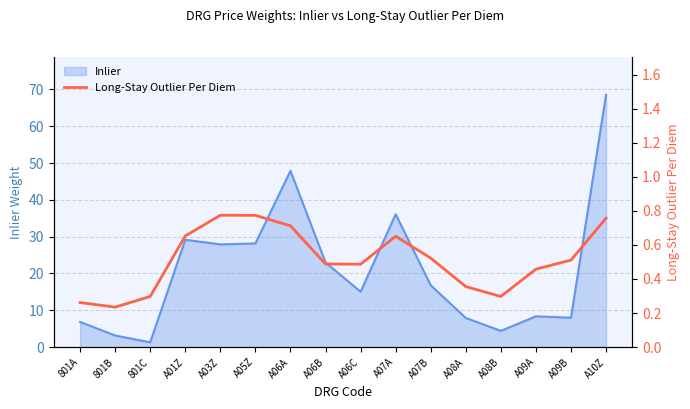

What is the smallest value displayed?

0.2